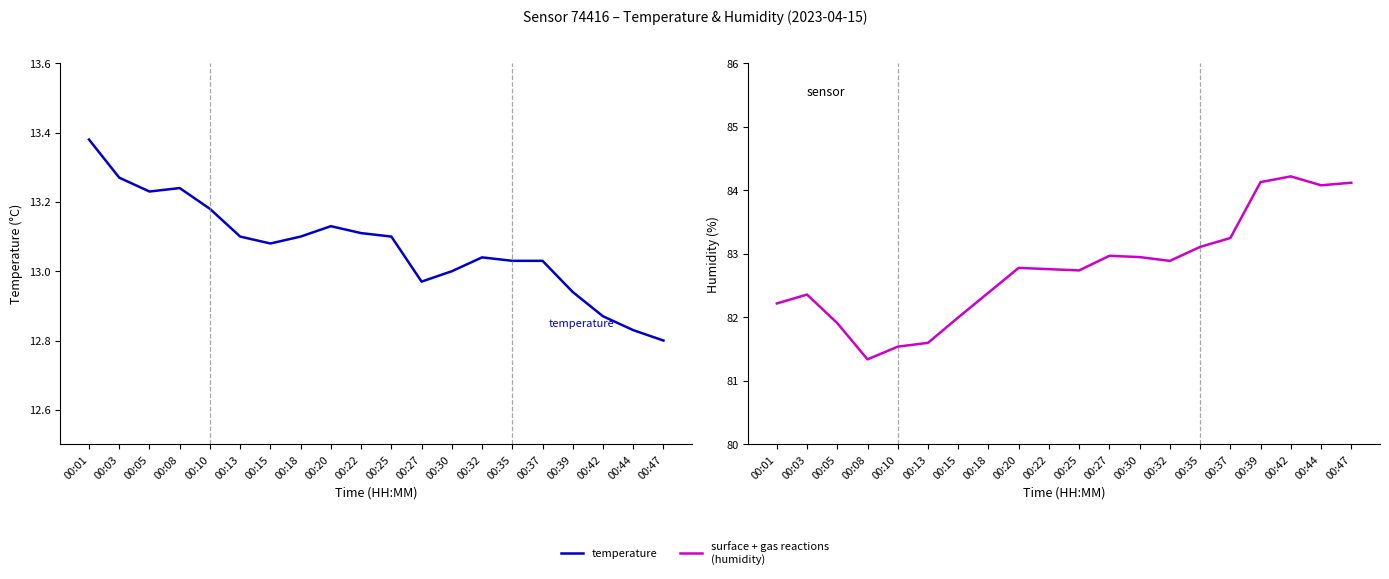

Read the temperature value at 00:44.

12.8